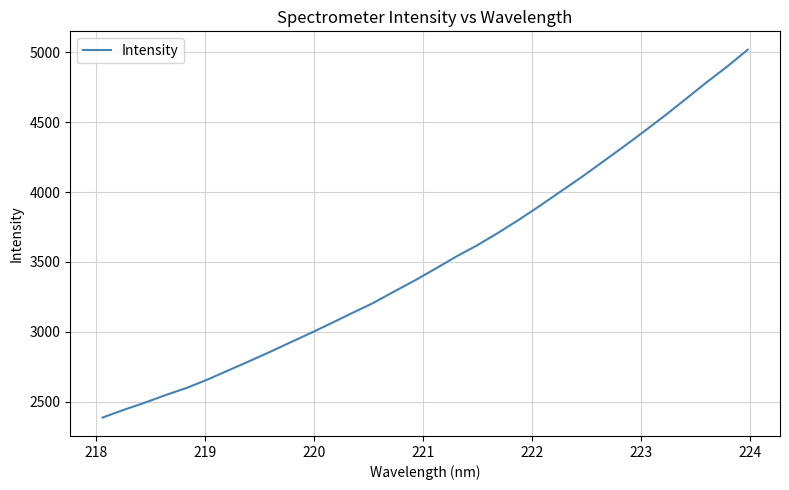

Count the number of values greater than 3453.

16